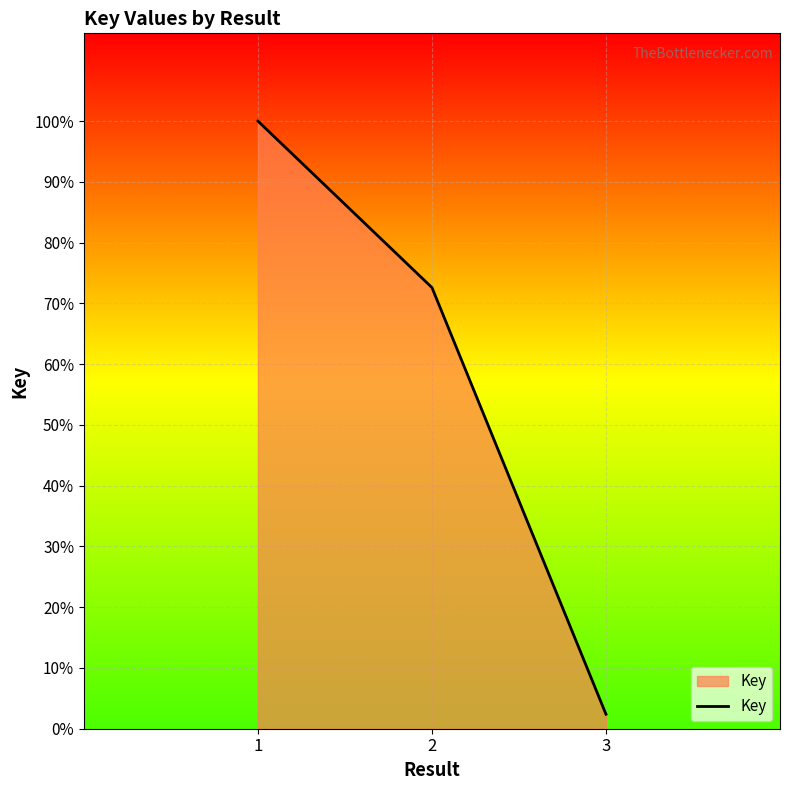

Rank the categories by value from lowest to highest.

3, 2, 1